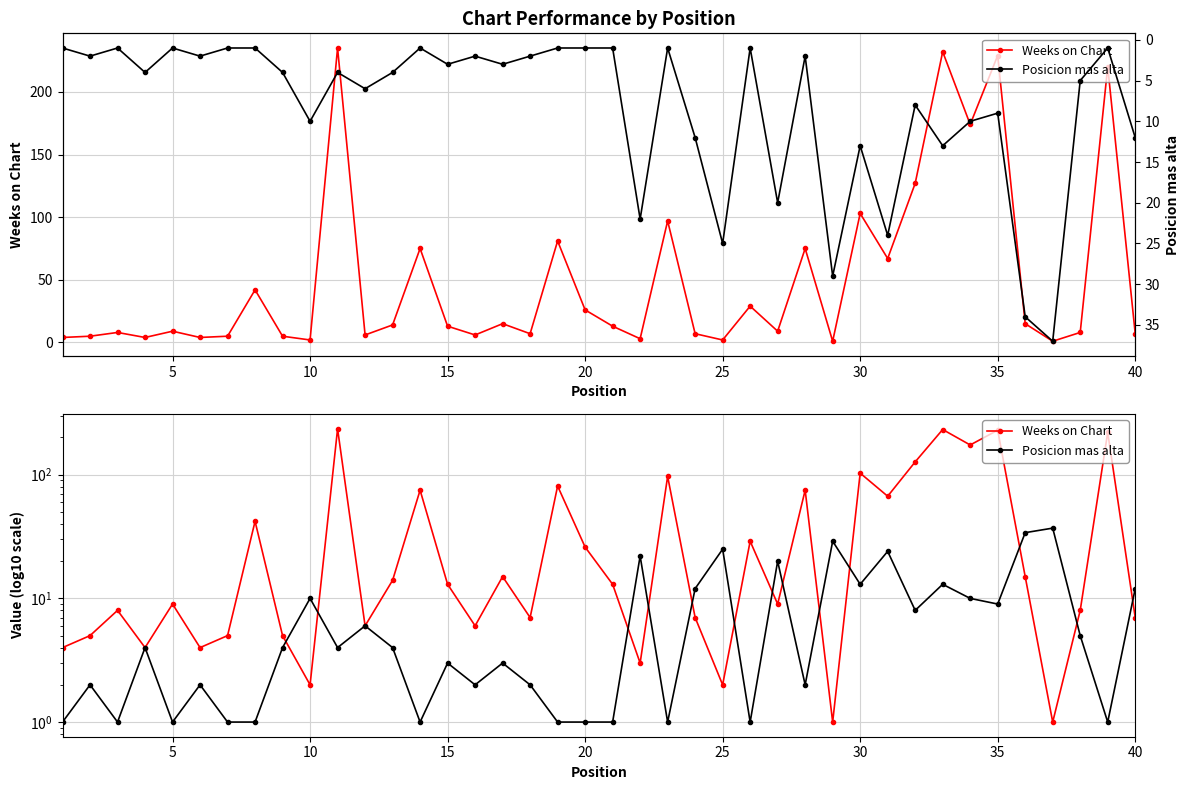

Does the chart have visible grid lines?

Yes